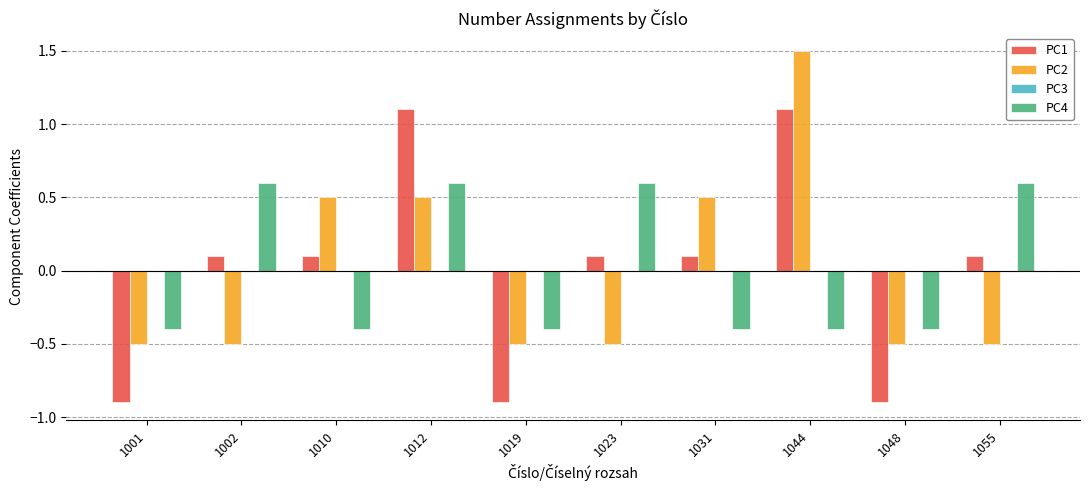

At which label does PC1 first exceed 0?

1002